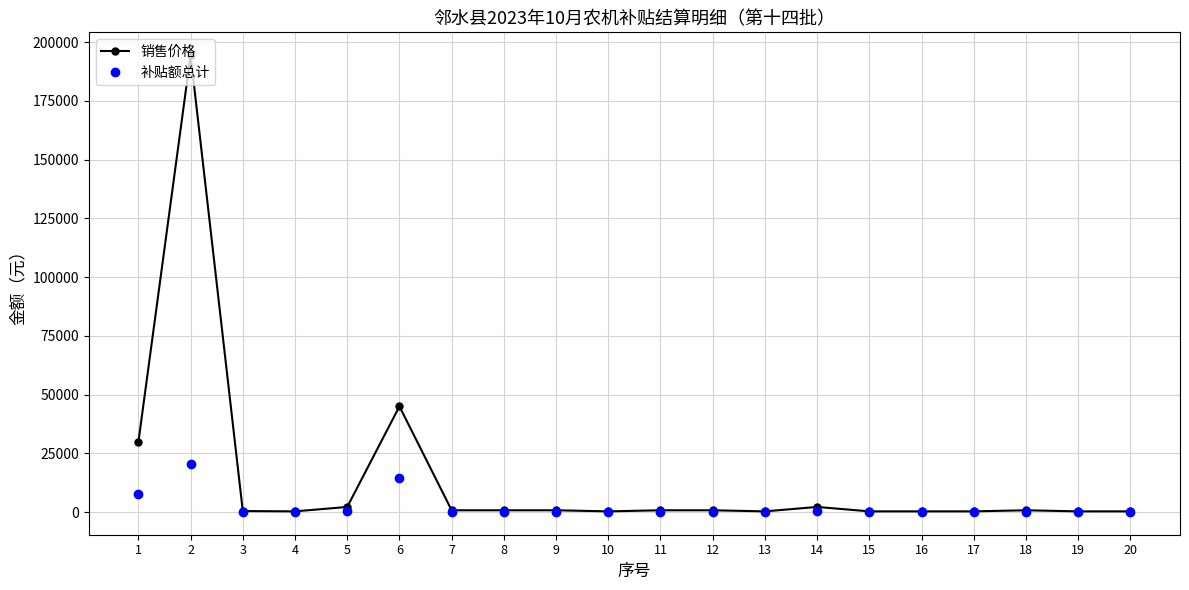

Does the chart have visible grid lines?

Yes